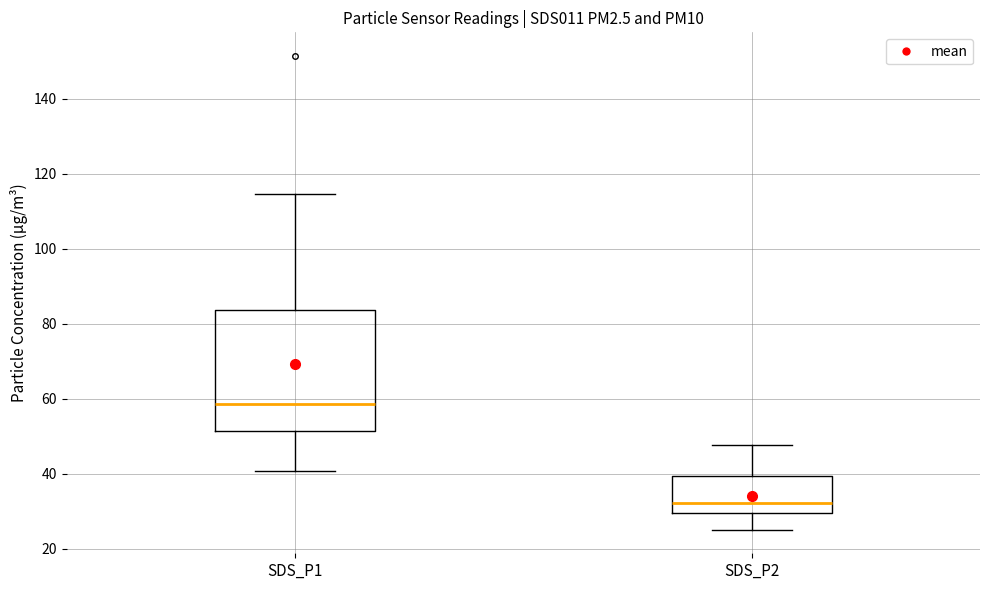

Reading left to right, transcribe this box plot: for each box, give where its median line is, the range the box spans, and where its two whiskers end, as read against the y-axis. The values are not printed on the chart, so give them approximately, as read against the axis.

SDS_P1: median 58, box 52 to 84, whiskers 40 to 114
SDS_P2: median 32, box 30 to 40, whiskers 26 to 48